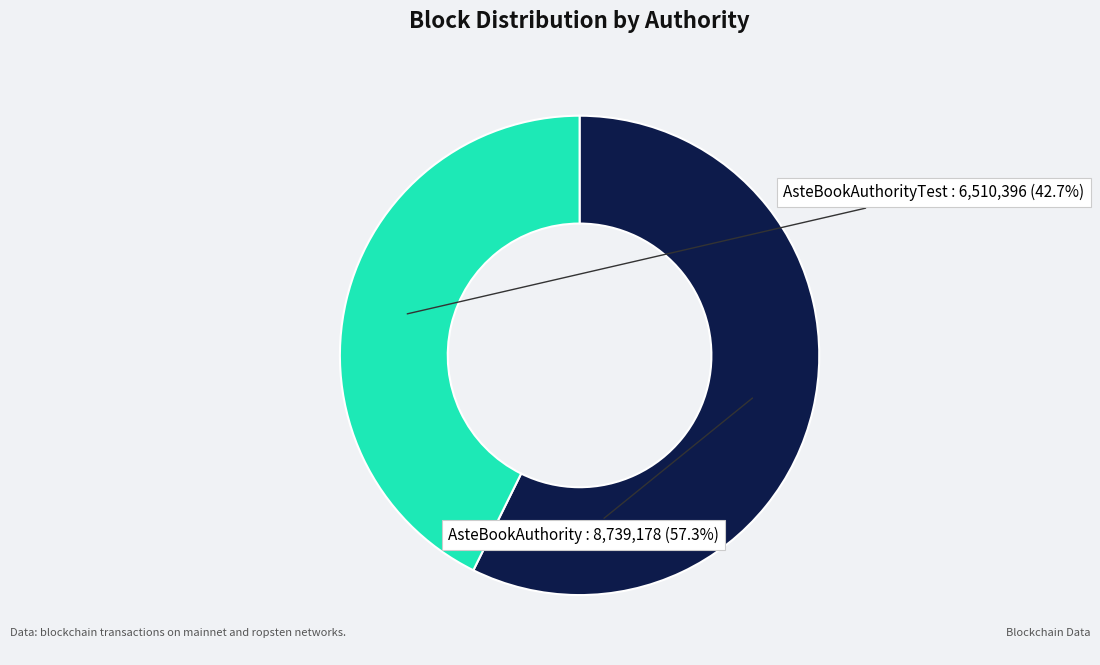

Is there a majority slice in this chart?

Yes